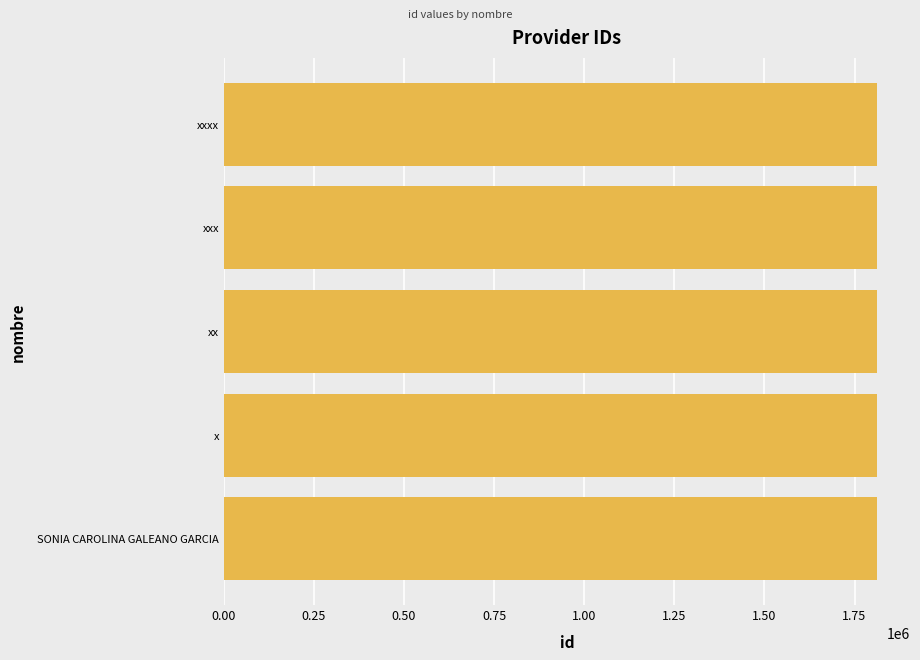

How many data points does each series have?

5